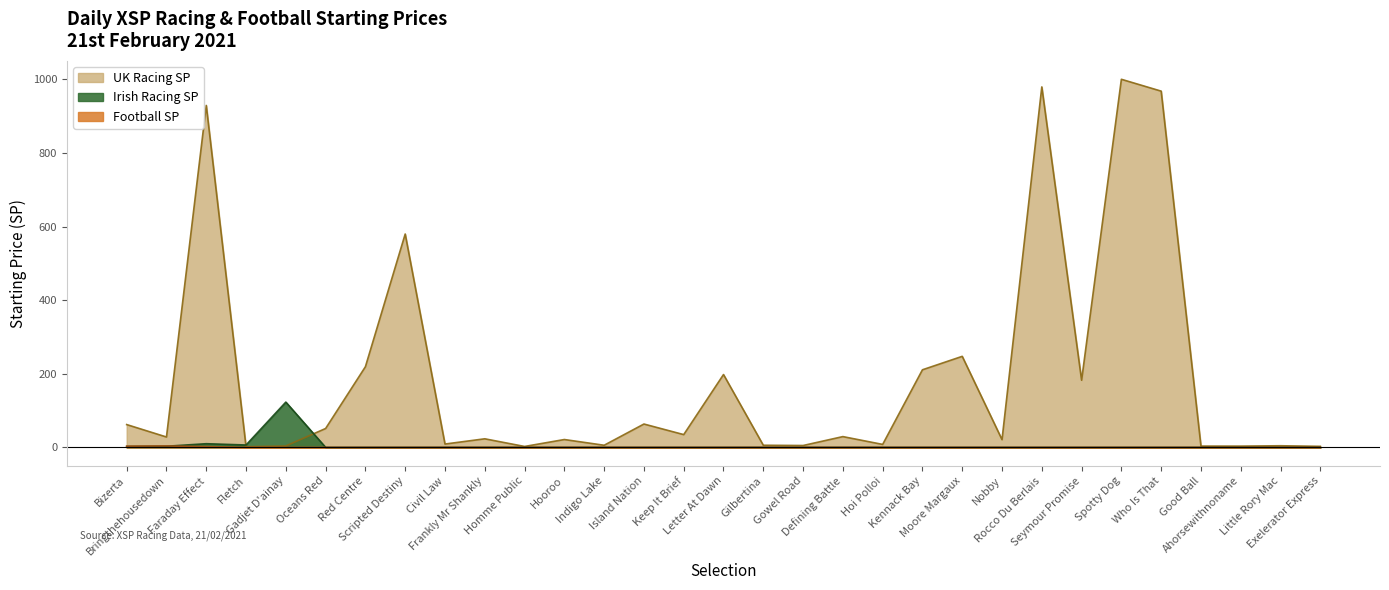

Which series changed the most between Gilbertina and Ahorsewithnoname?

UK Racing SP